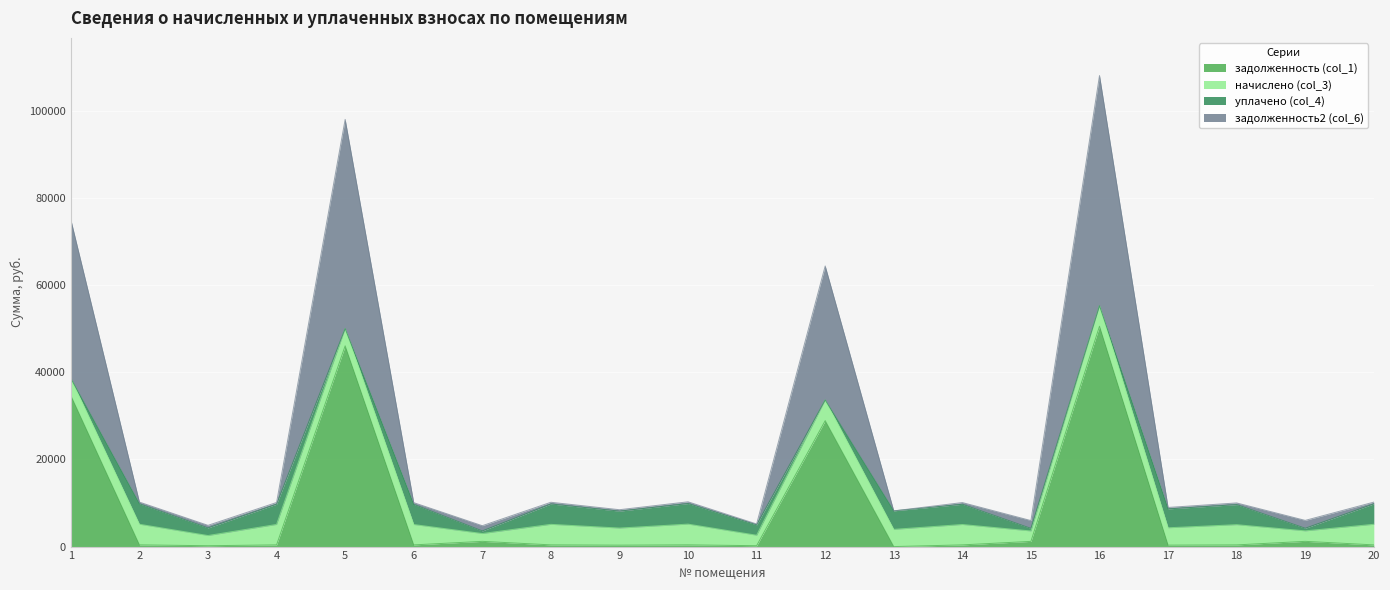

What is the sum of all задолженность (col_1) values?

168085.8